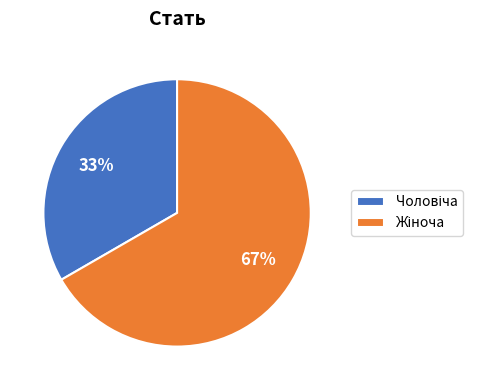

To the nearest percent, what is the average slice percentage?

50%